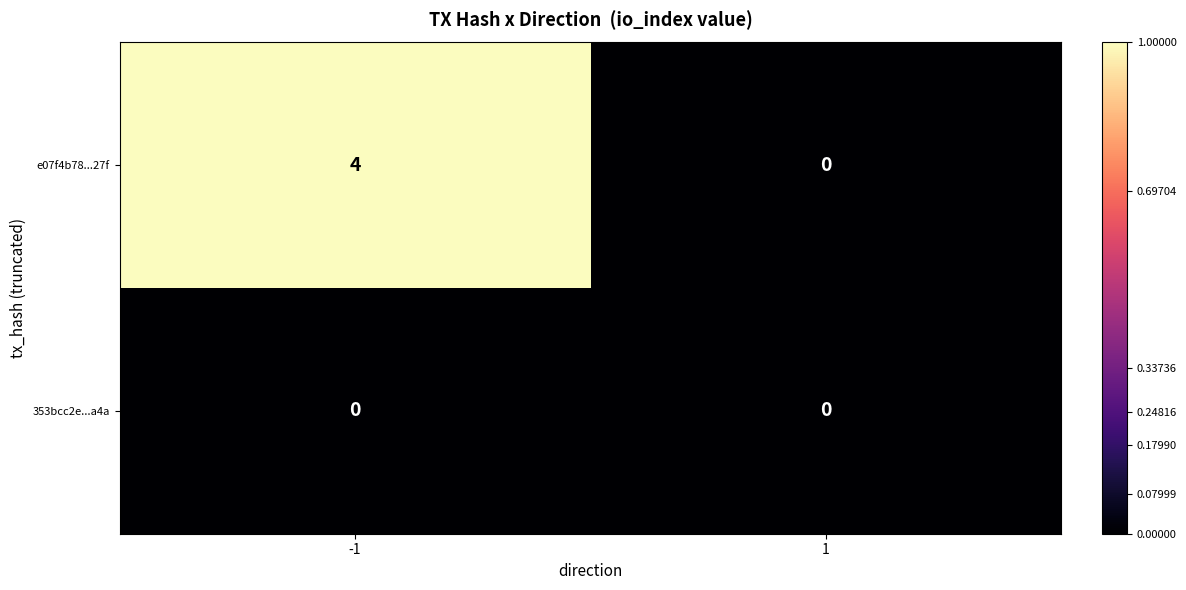

How many distinct data groups are displayed?

2